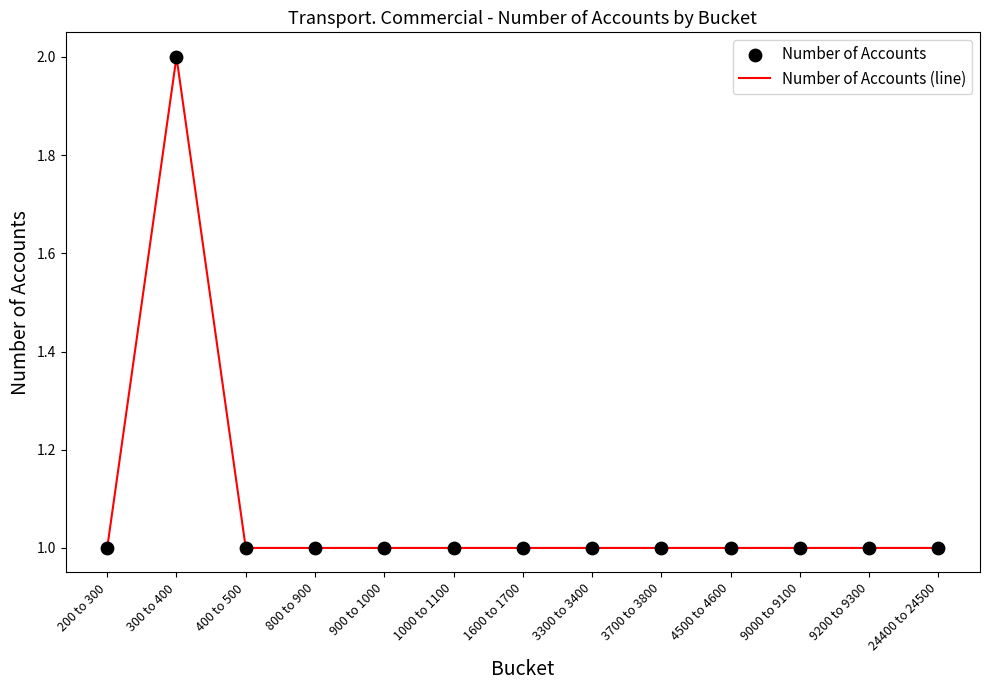

What is the ratio of the value at 400 to 500 to the value at 3700 to 3800?

1.0